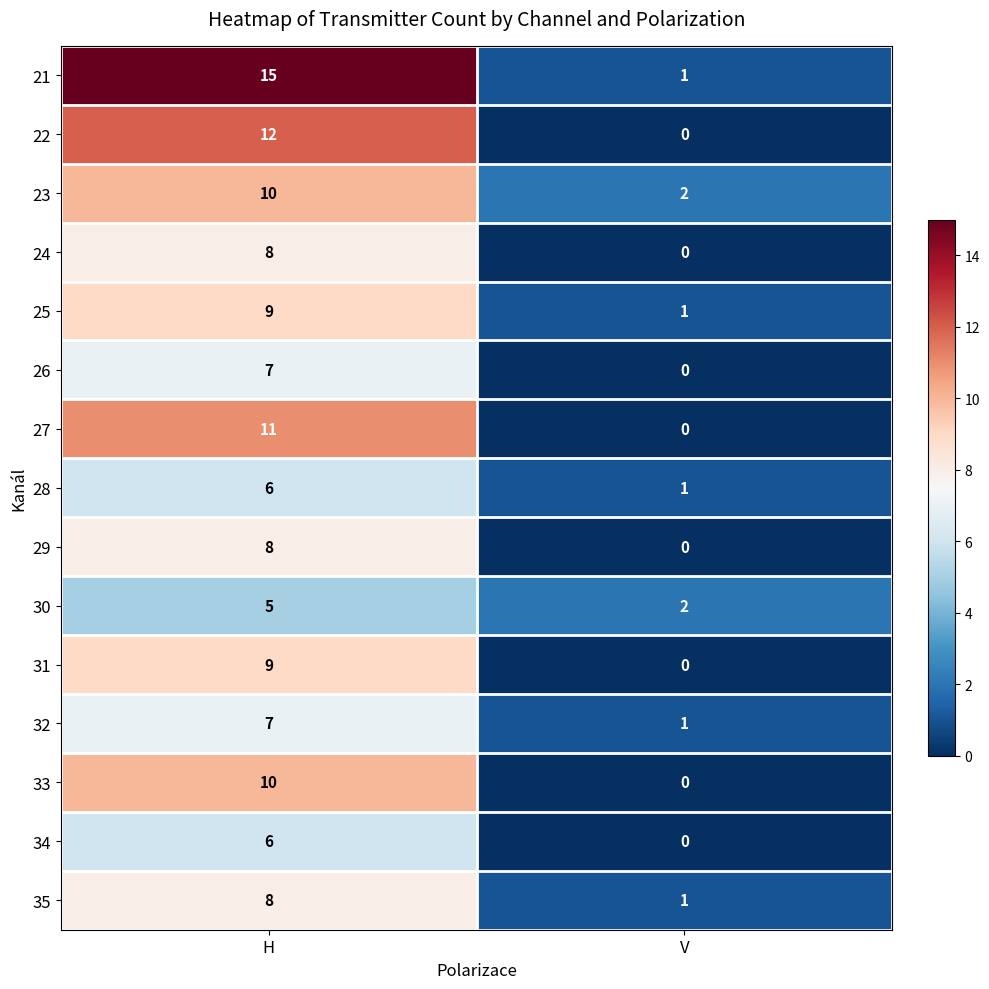

Which series changed the most between H and V?

21